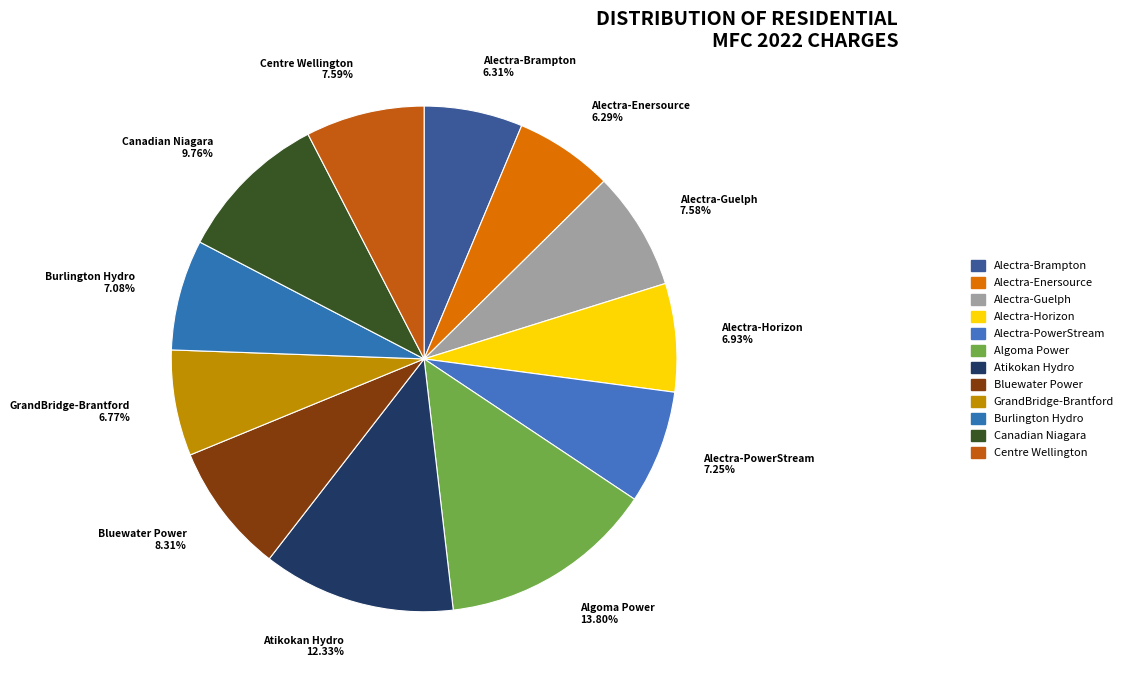

Which slice is the largest?

Algoma Power